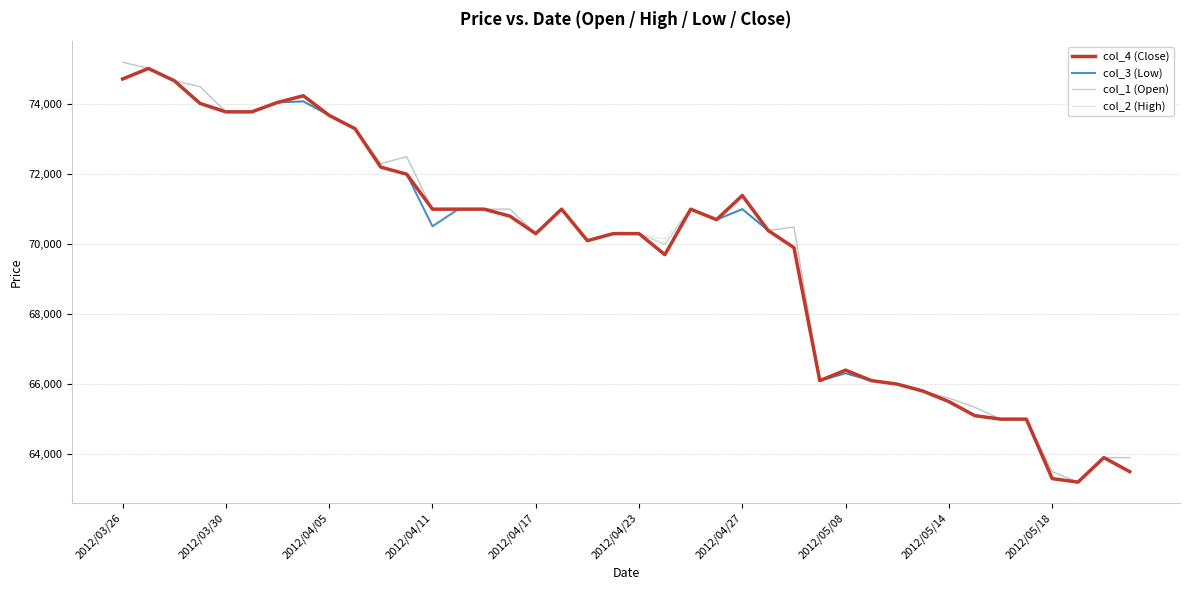

What is the minimum value for col_2 (High)?

63200